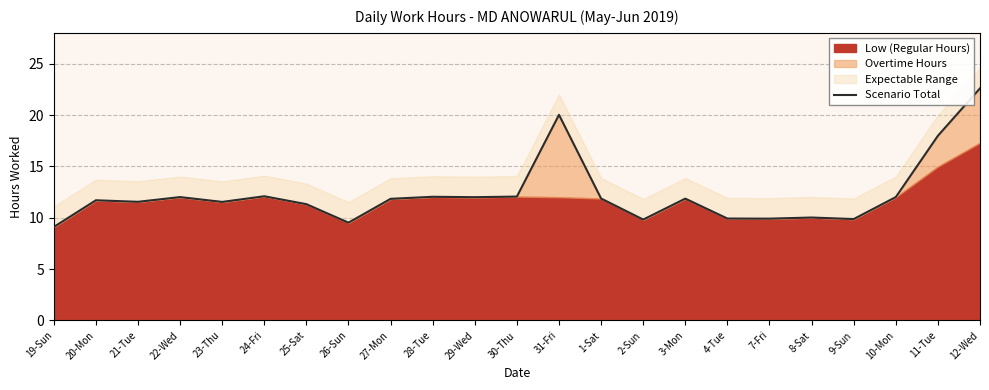

Is it true that the value at 23-Thu is 11.5?

True